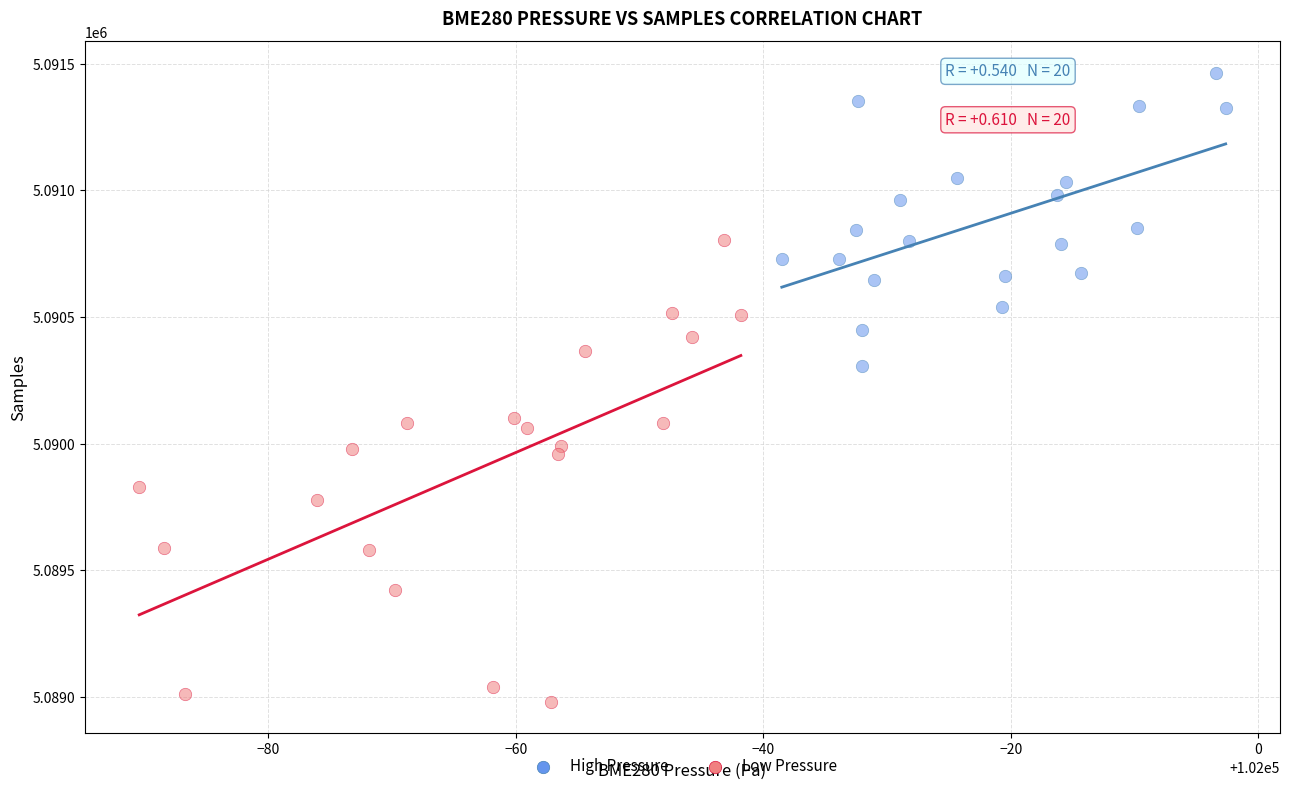

What are all the series names shown in the legend?

High Pressure, Low Pressure